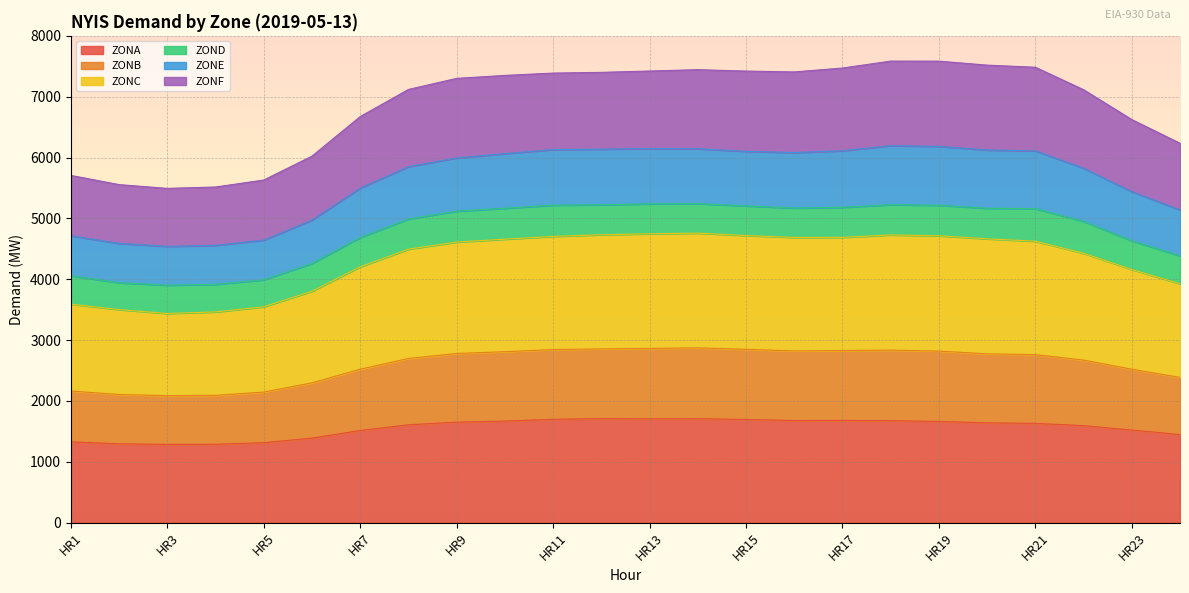

True or false: ZONB and ZONC cross at least once.

False